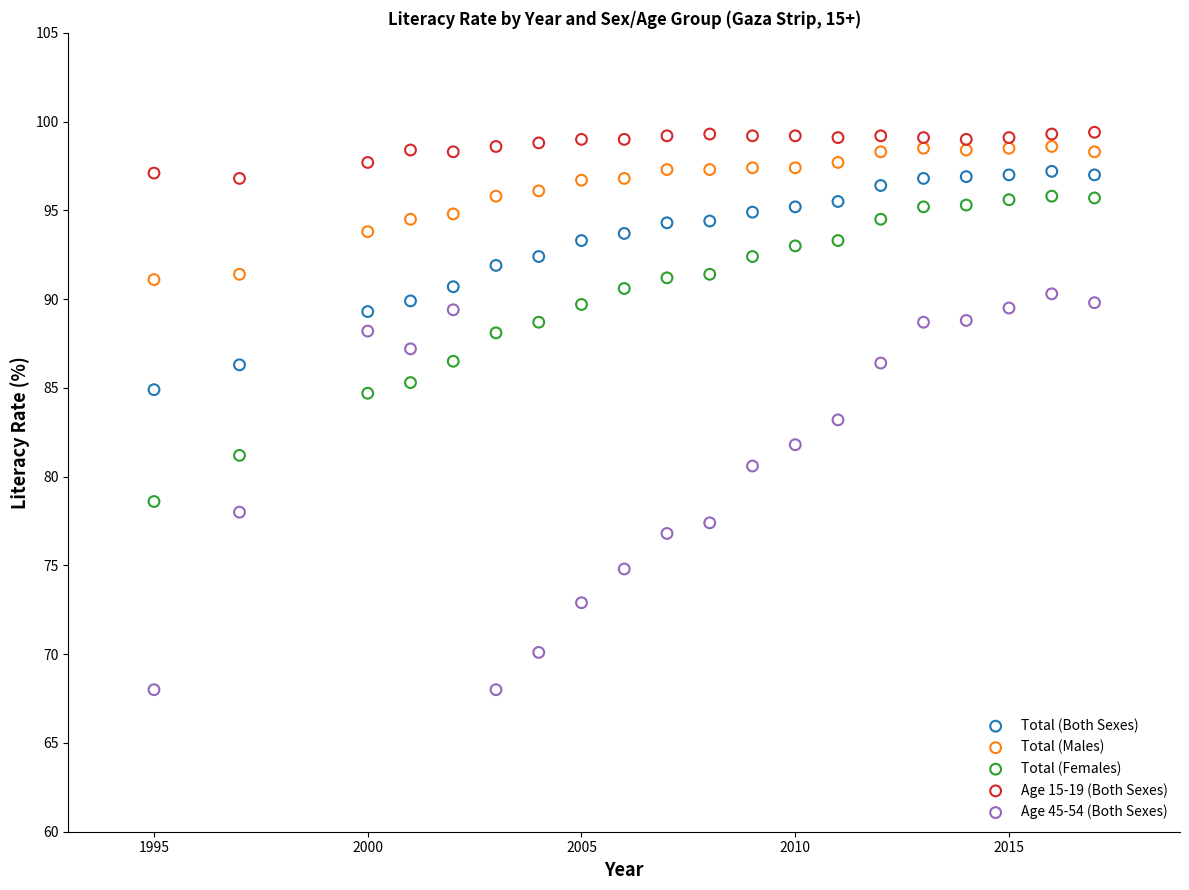

Which series contains the lowest Y value?

Age 45-54 (Both Sexes)